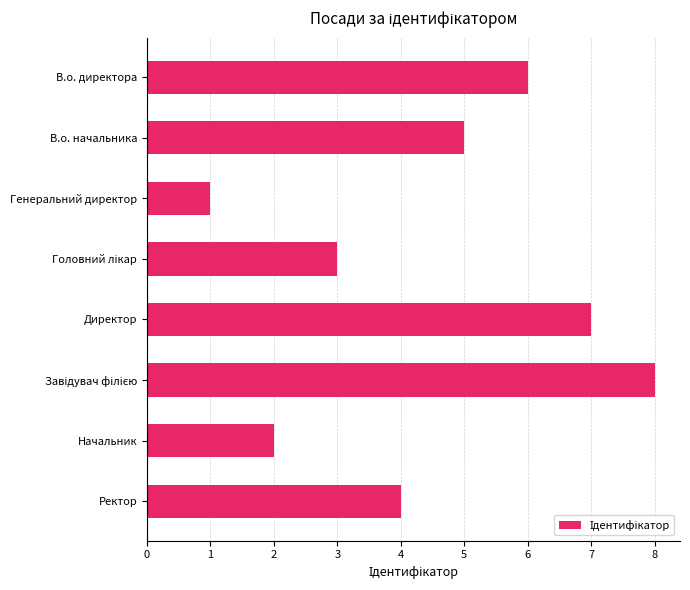

Between Ректор and Директор, which is larger?

Директор